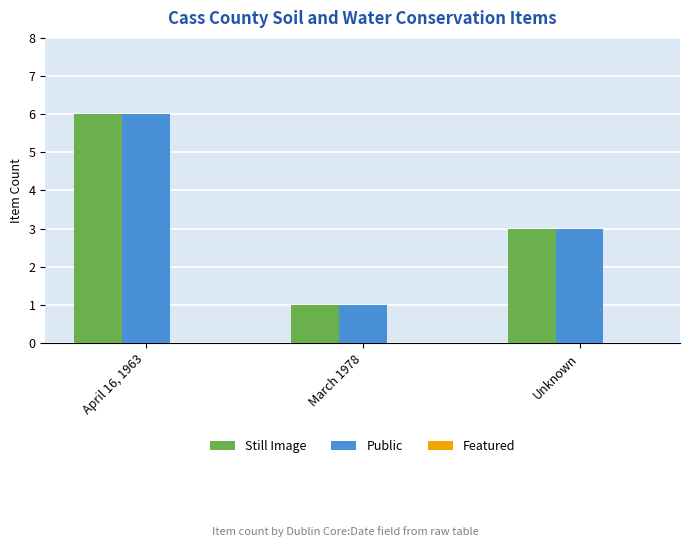

How many categories are shown in the chart?

3